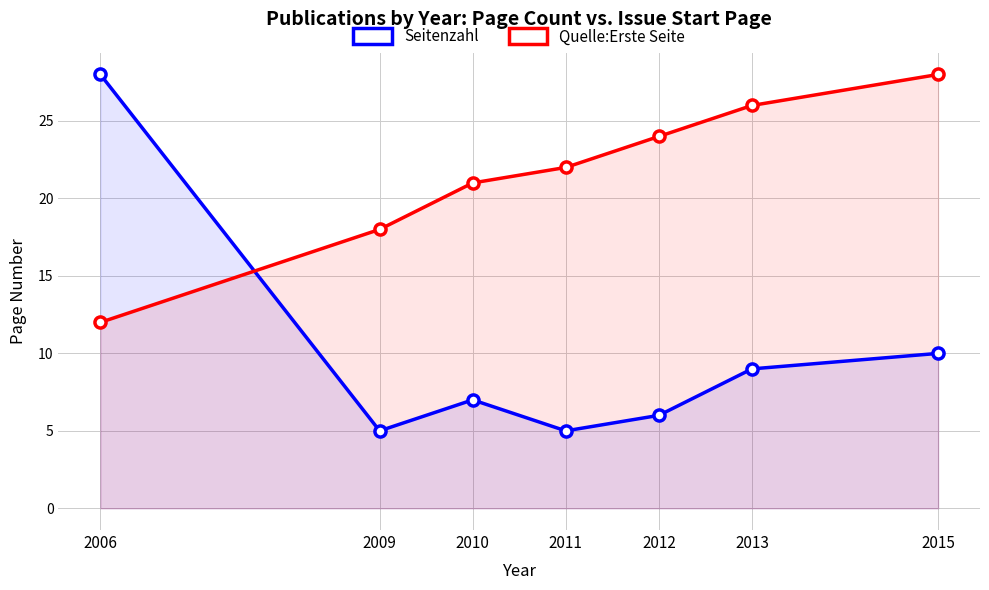

Does the chart have visible grid lines?

Yes